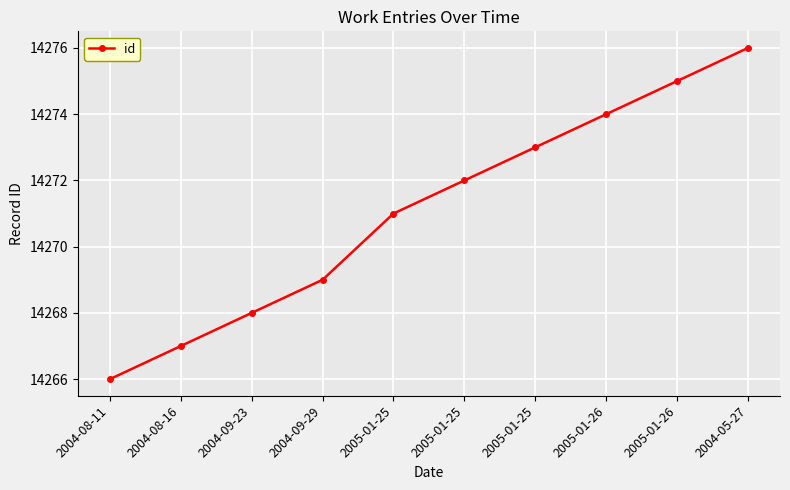

Count the number of categories in the chart.

10